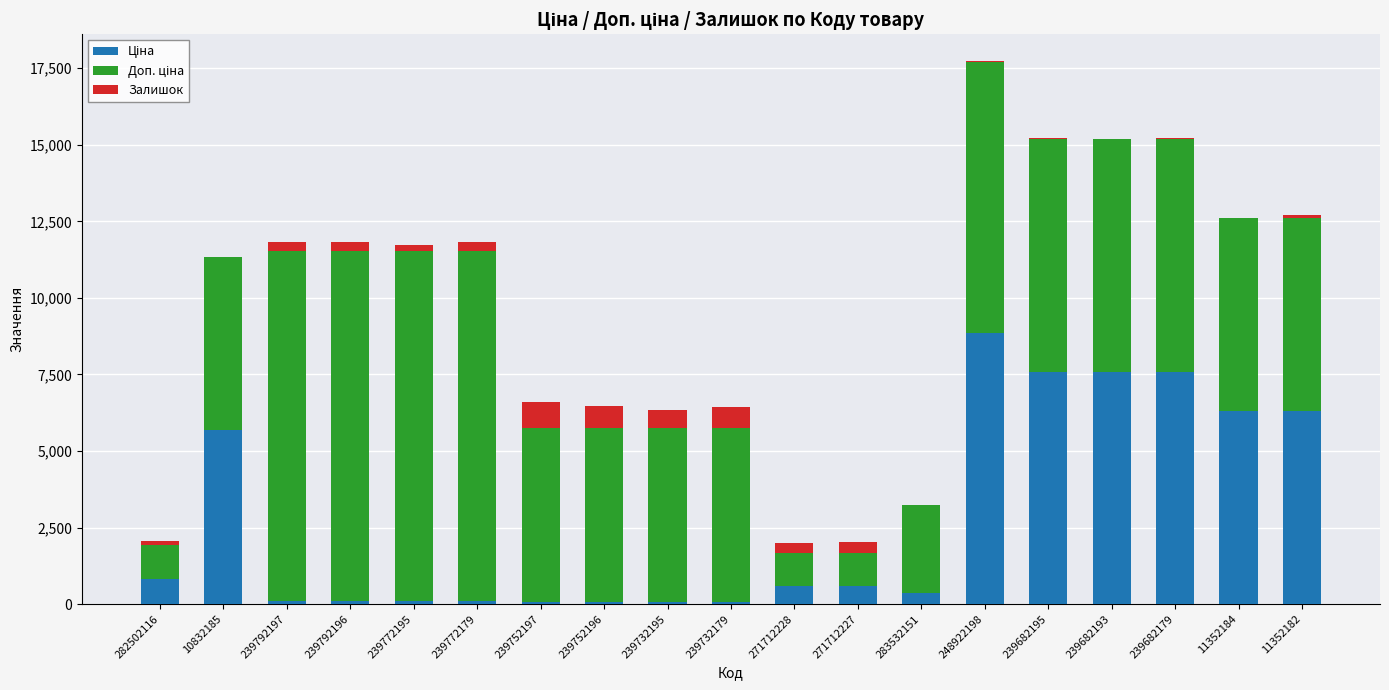

At which category is the sum across all series the highest?

248922198